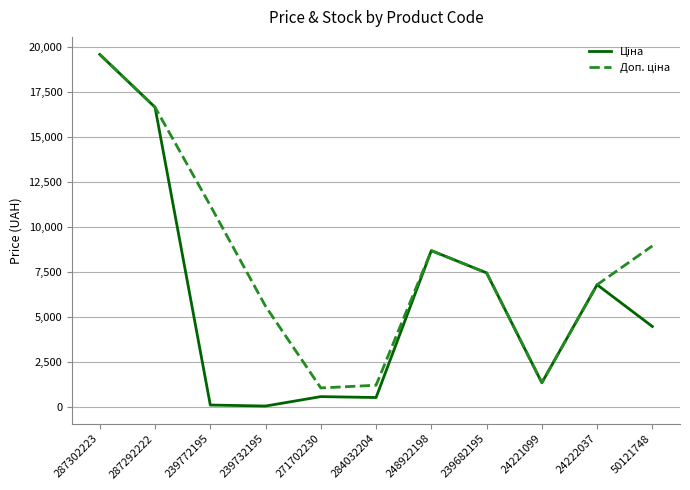

At which category is the sum across all series the highest?

287302223